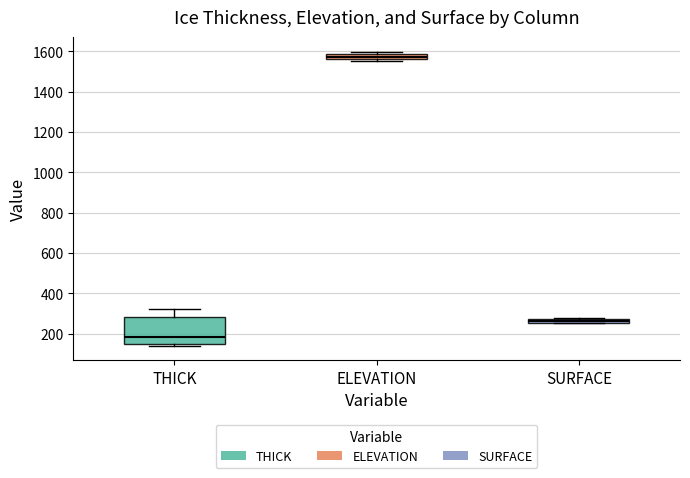

Which box is the tallest, from its lower edge to its upper edge?

THICK